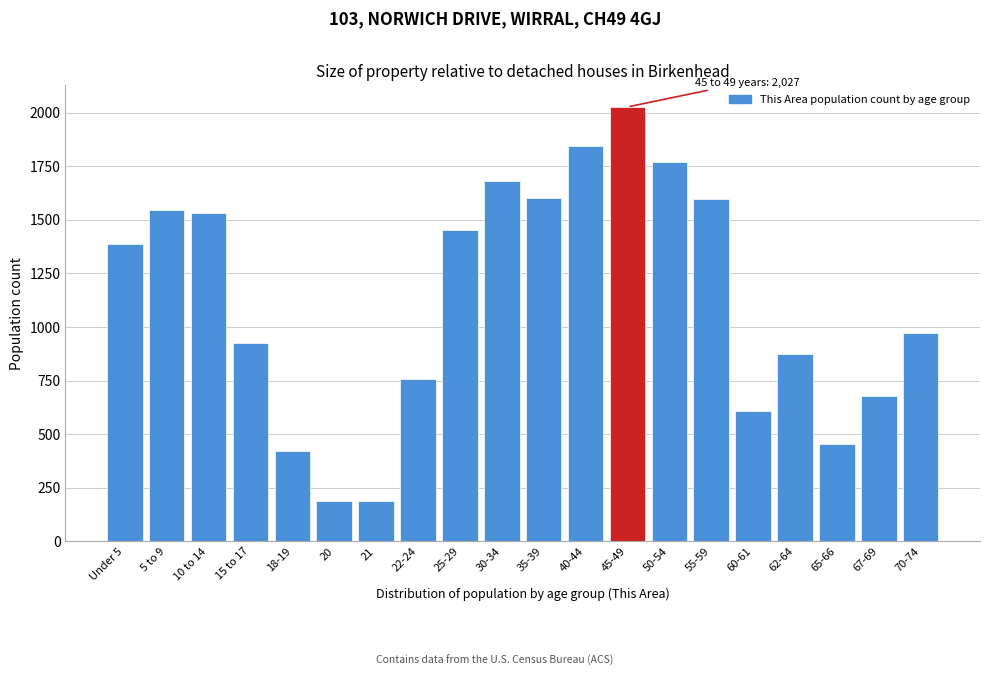

What is the difference between the maximum and minimum values?

1841